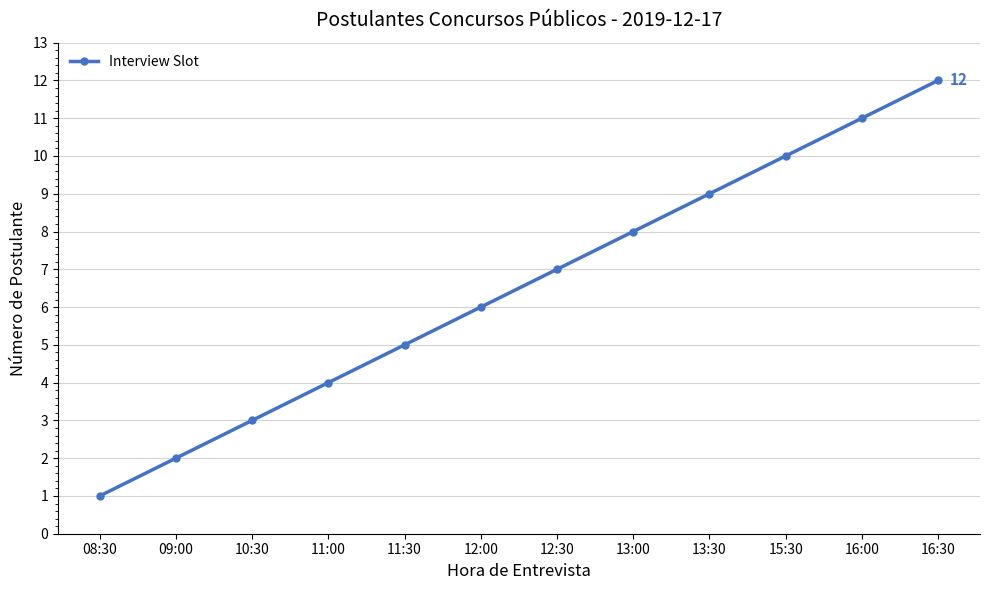

Reading left to right, extract all data points from this chart.

1	2	3	4	5	6	7	8	9	10	11	12